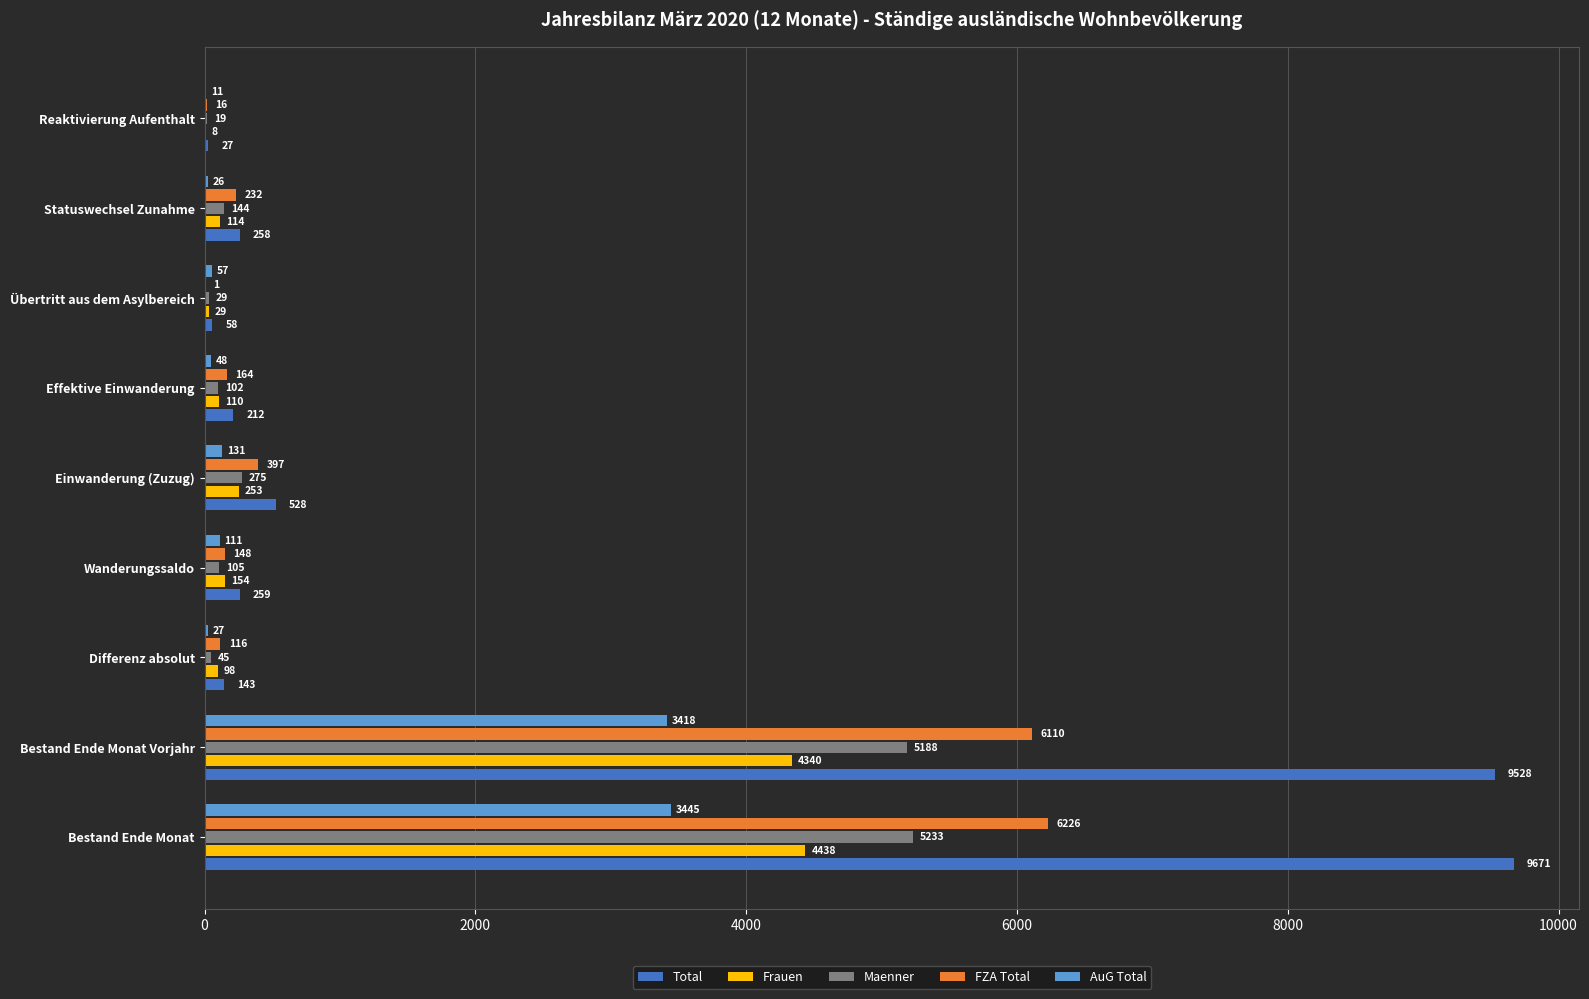

What is the sum of all Maenner values?

11140